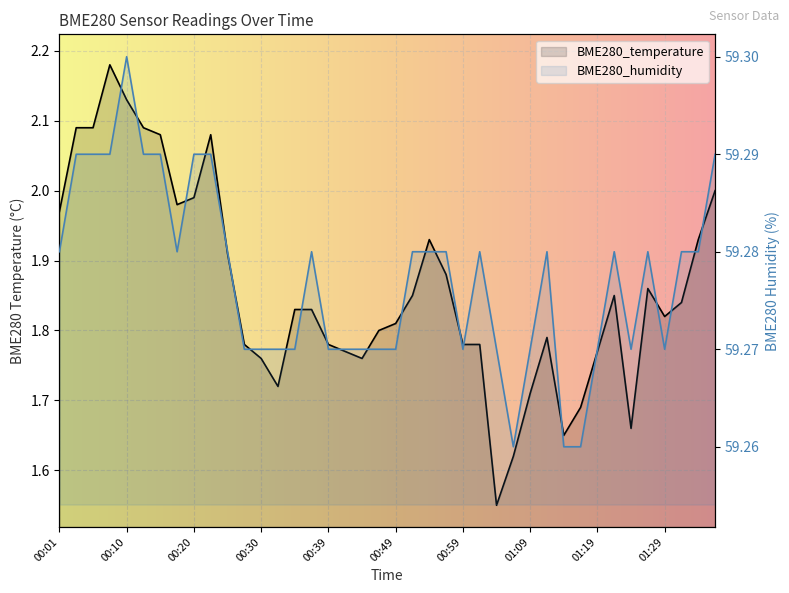

What position from the left is 00:52?

22